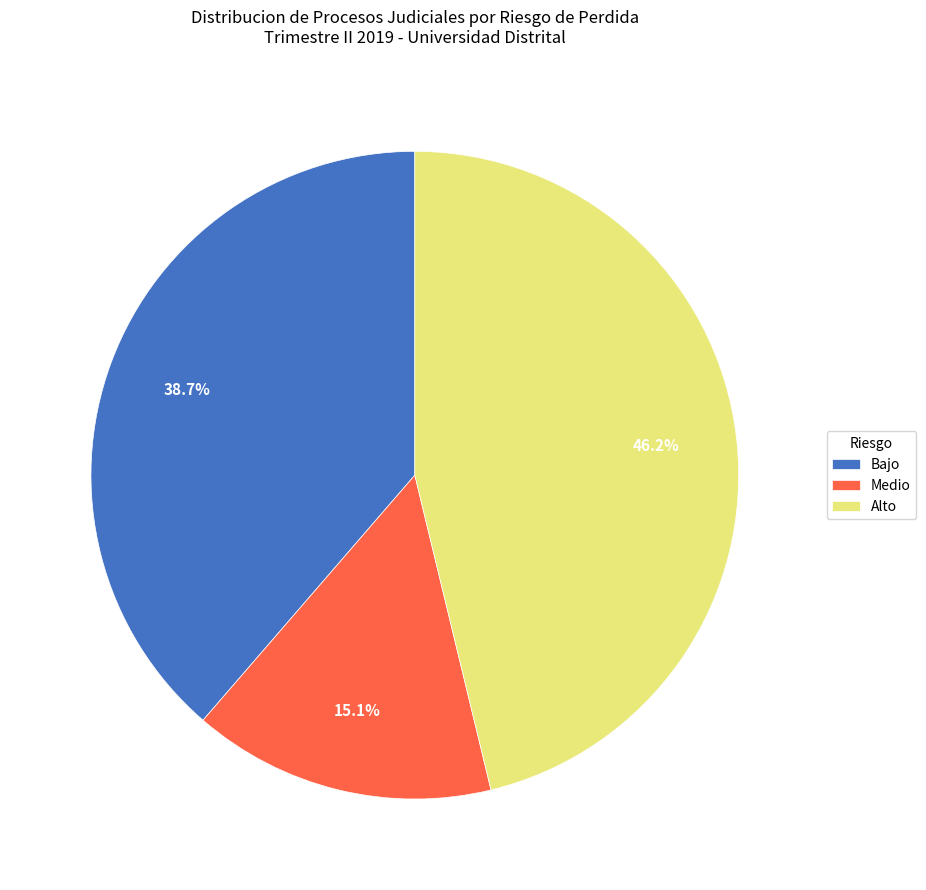

To the nearest percent, what is the difference between the largest and smallest slice percentages?

31%